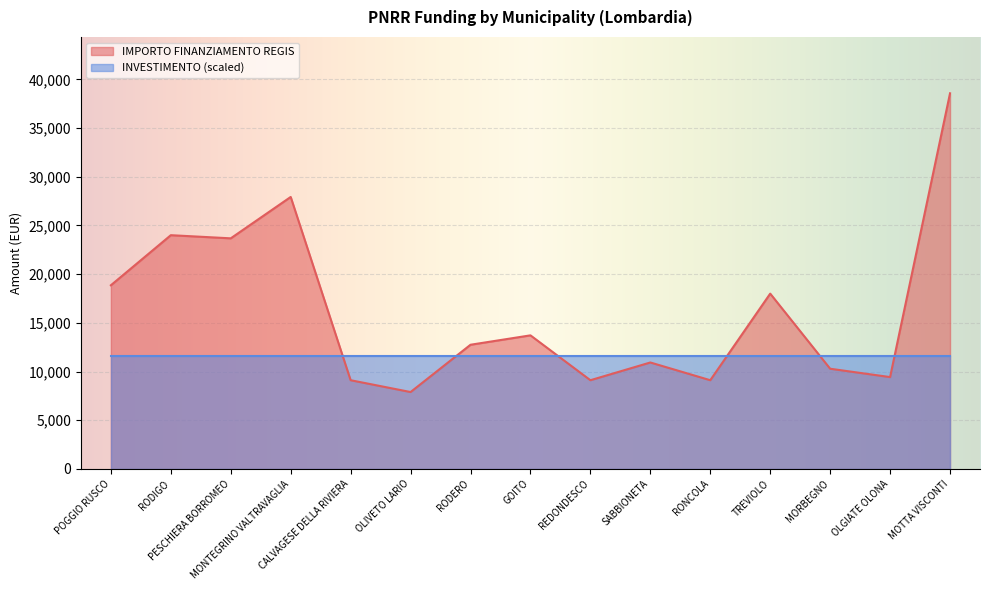

Where is the first local maximum for IMPORTO FINANZIAMENTO REGIS?

RODIGO